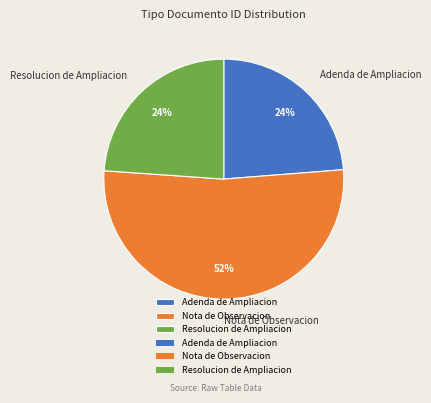

True or false: Adenda de Ampliacion accounts for 24% of the total.

True